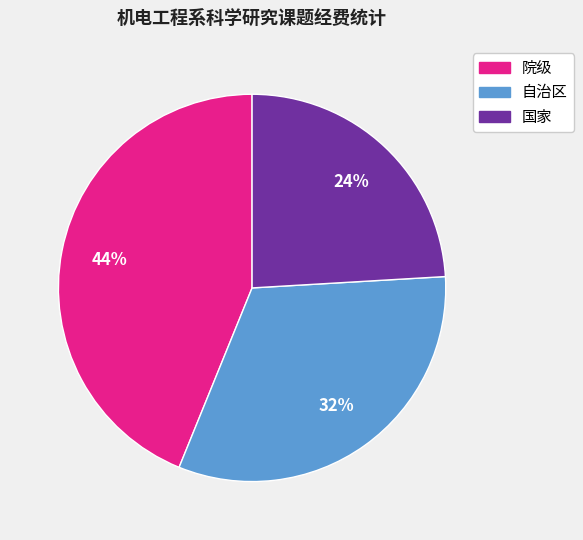

To the nearest percent, what is the average slice percentage?

33%